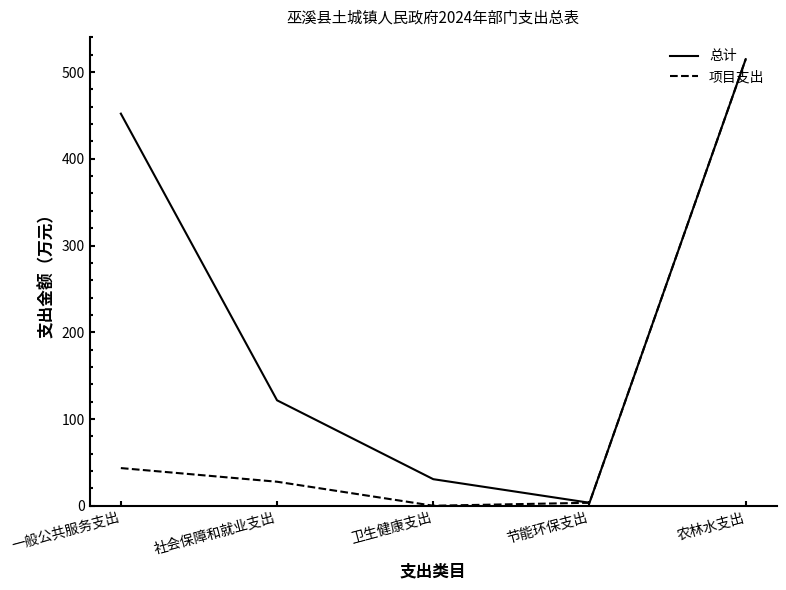

What is the difference between the maximum and minimum values in the 项目支出 series?

514.8